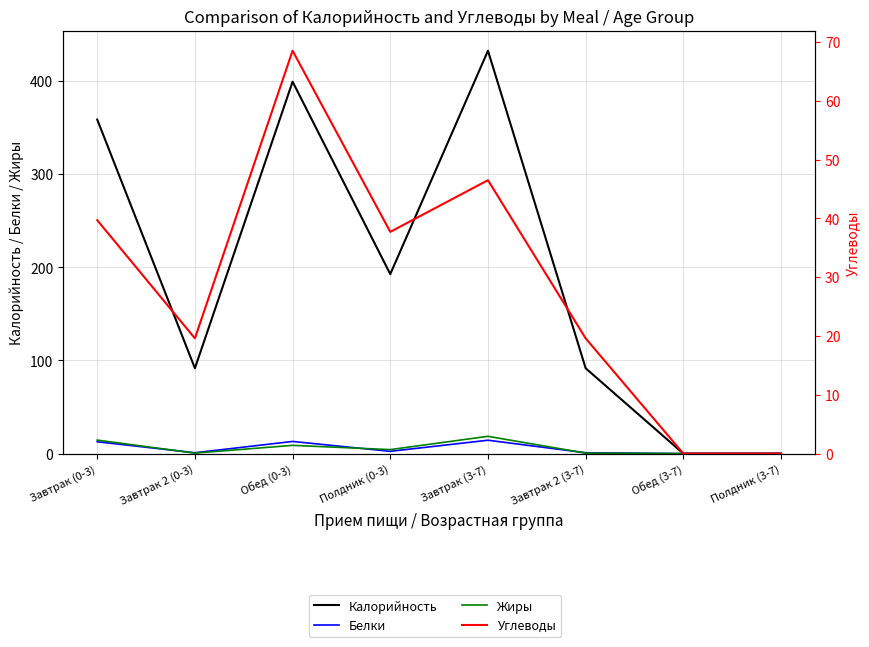

At which category does Белки reach its first local peak?

Обед (0-3)